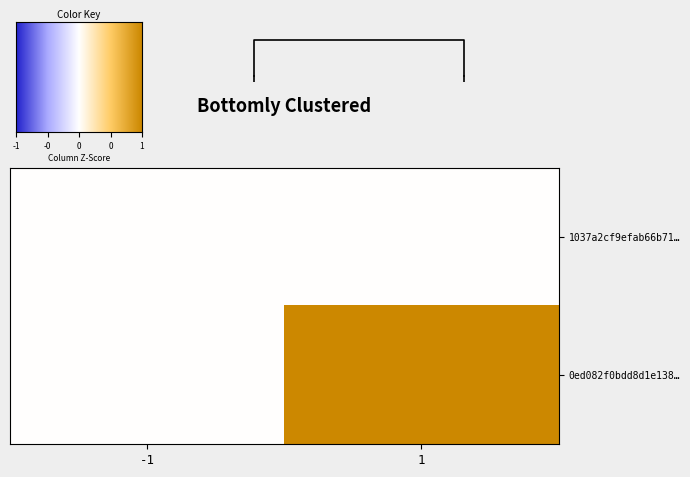

What is the spread (max minus min) of values at 1?

1